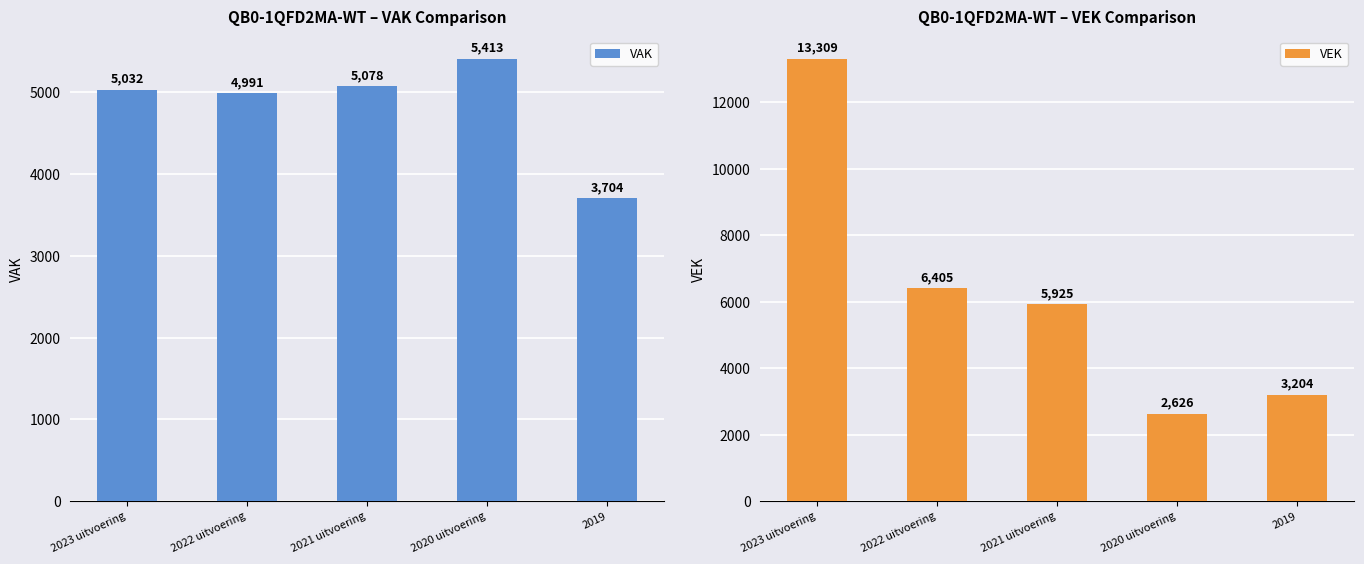

Which series has the largest total across all categories?

VEK